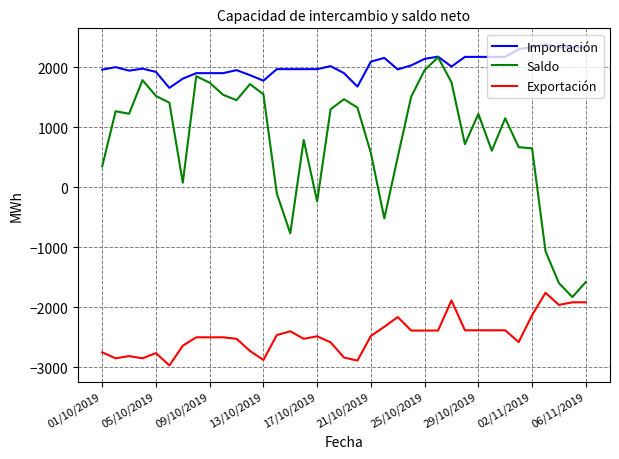

Which series has the widest spread of values?

Saldo